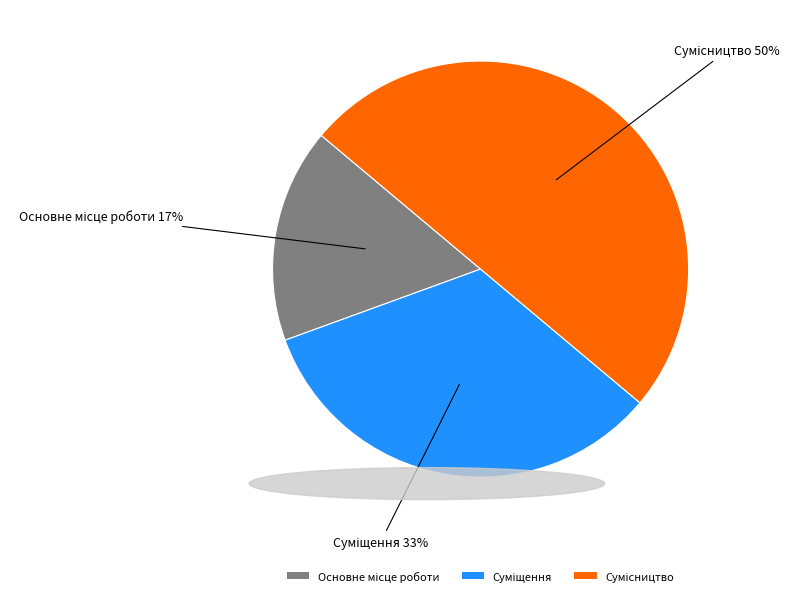

To the nearest percent, what is the difference between the largest and smallest slice percentages?

33%